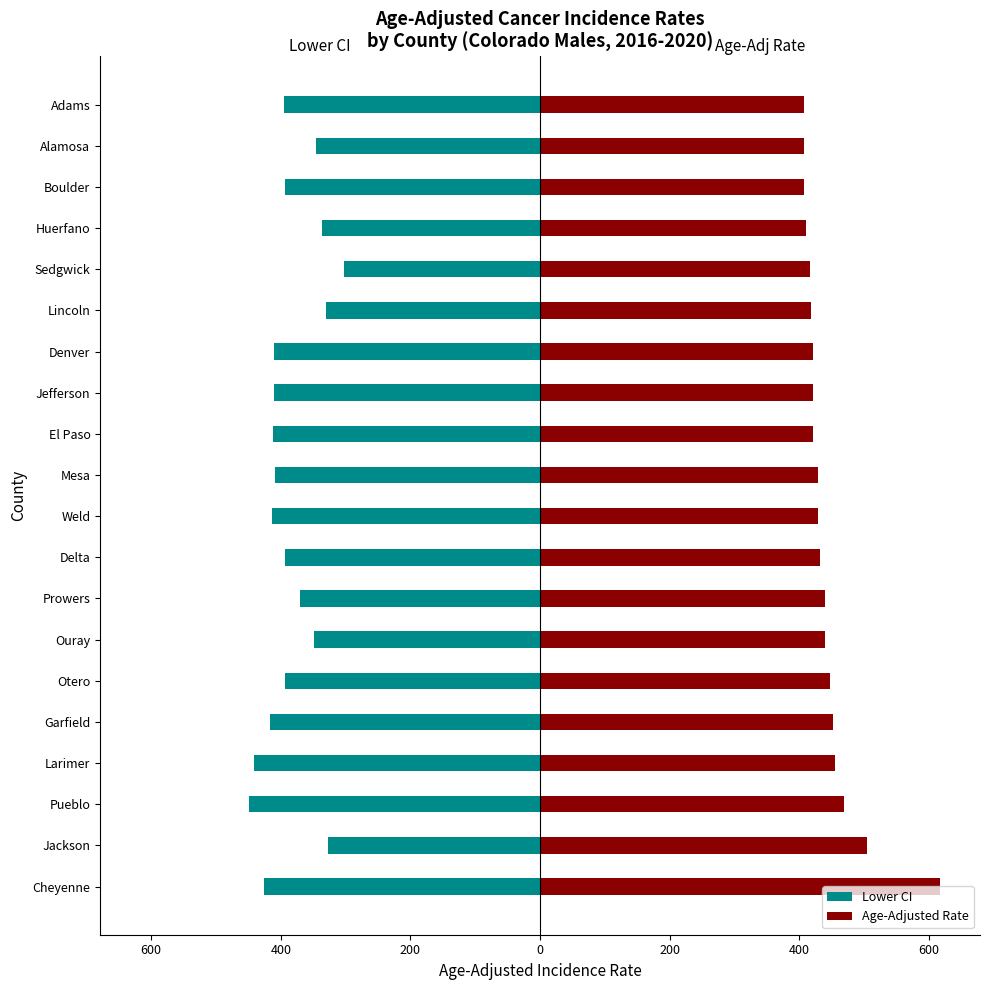

At how many categories does at least one series exceed 532?

1